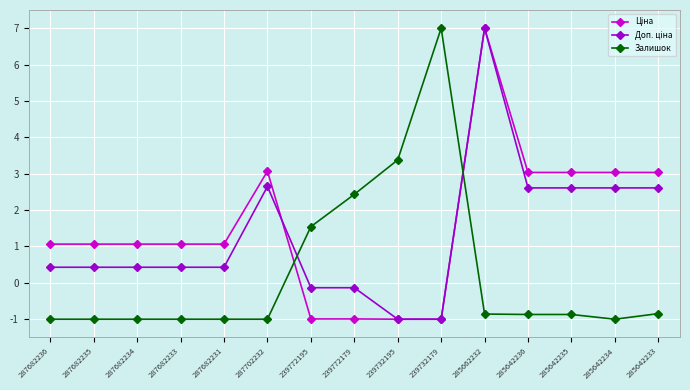

At which category is the sum across all series the highest?

285662232